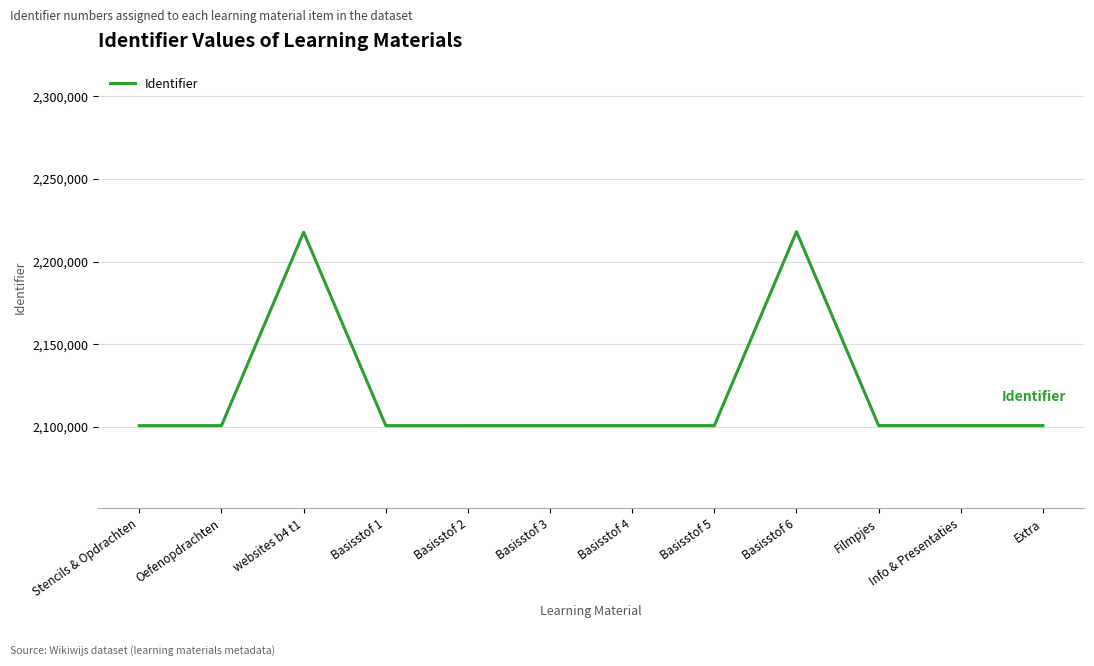

True or false: the data shows 3662258 at Basisstof 6.

False